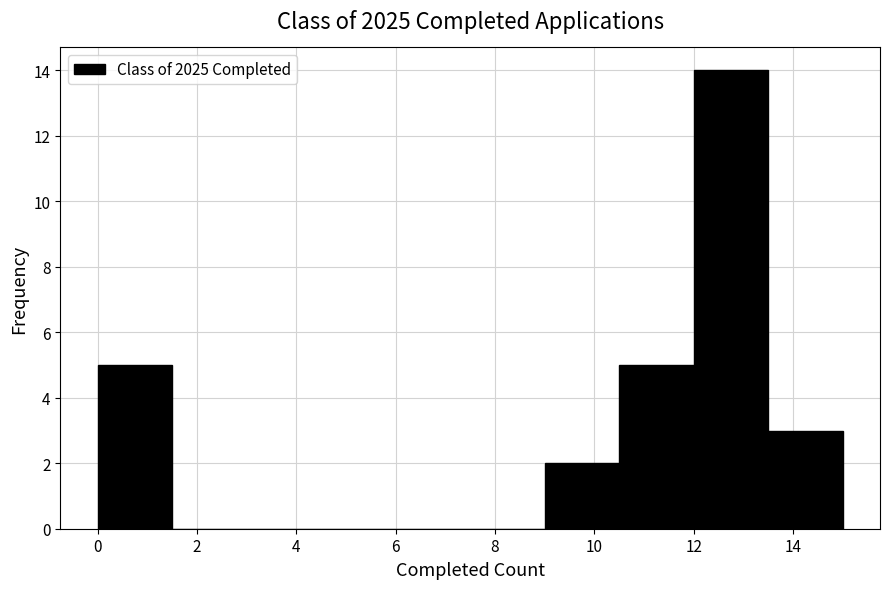

Over which range of the x-axis is the bar tallest?

12.0 to 13.5